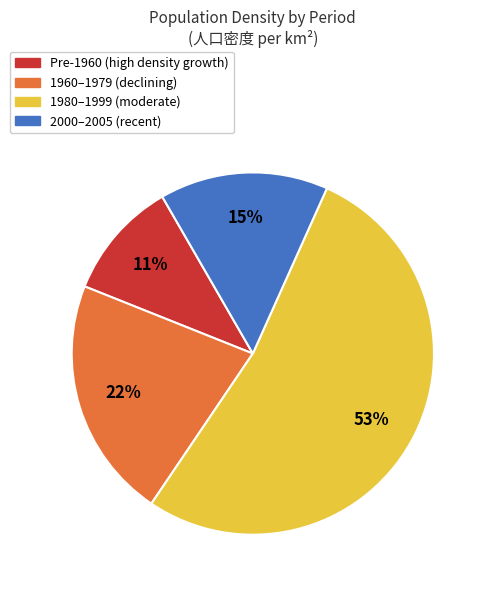

Do 1980–1999 (moderate) and Pre-1960 (high density growth) together represent more than half of the pie?

Yes